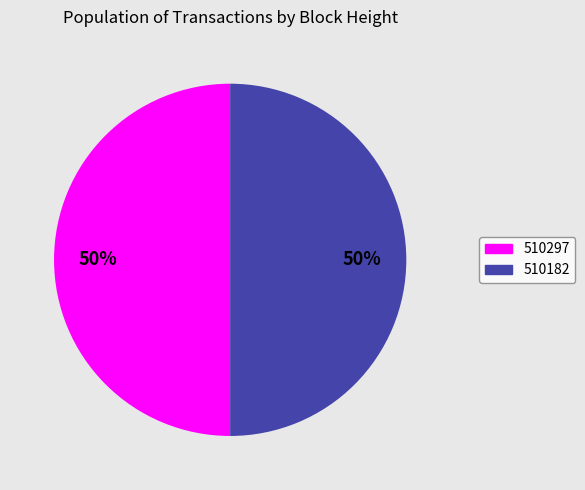

Is the sum of 510182 and 510297 greater than half?

Yes